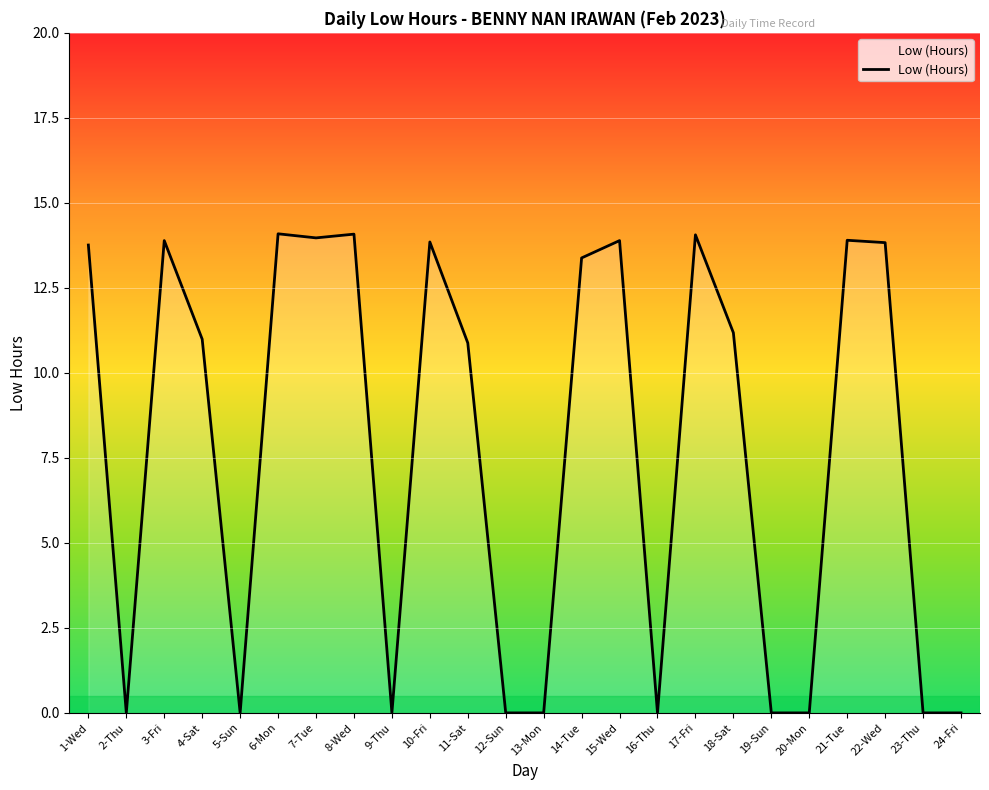

What is the sum of the values at 16-Thu and 21-Tue?

13.9